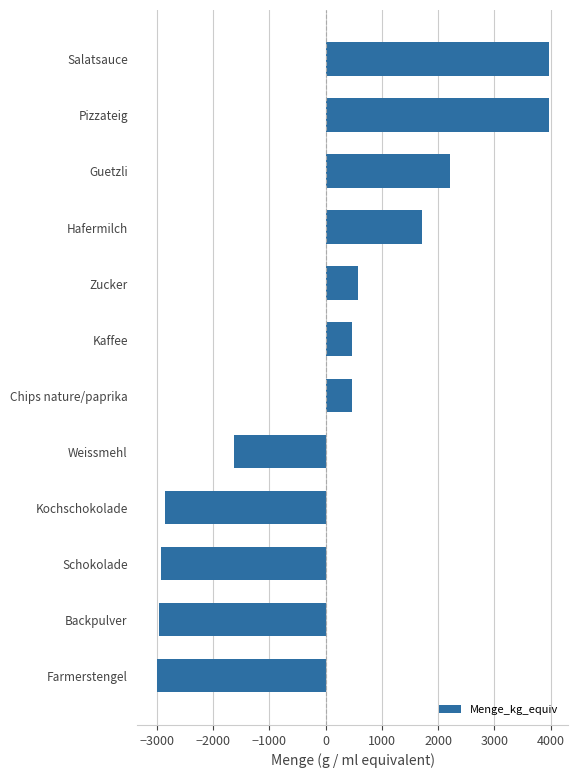

What is the approximate value at Salatsauce?

3967.1